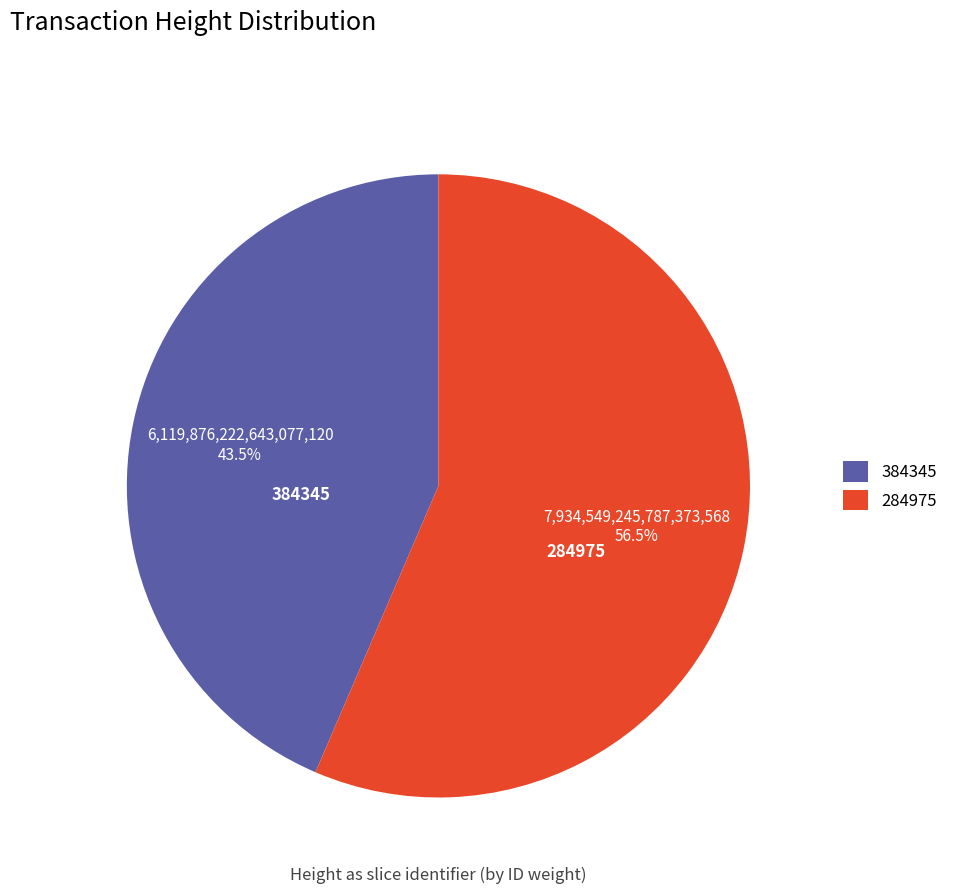

Do 284975 and 384345 together represent more than half of the pie?

Yes